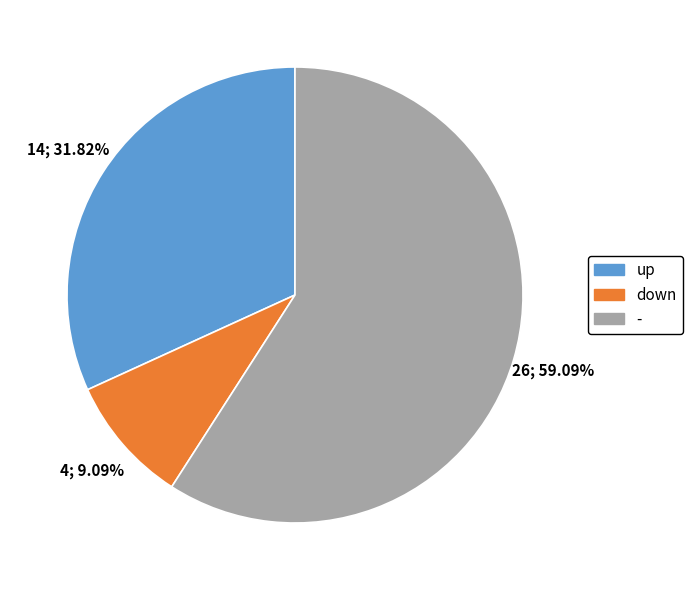

Does down represent more than half of the total?

No